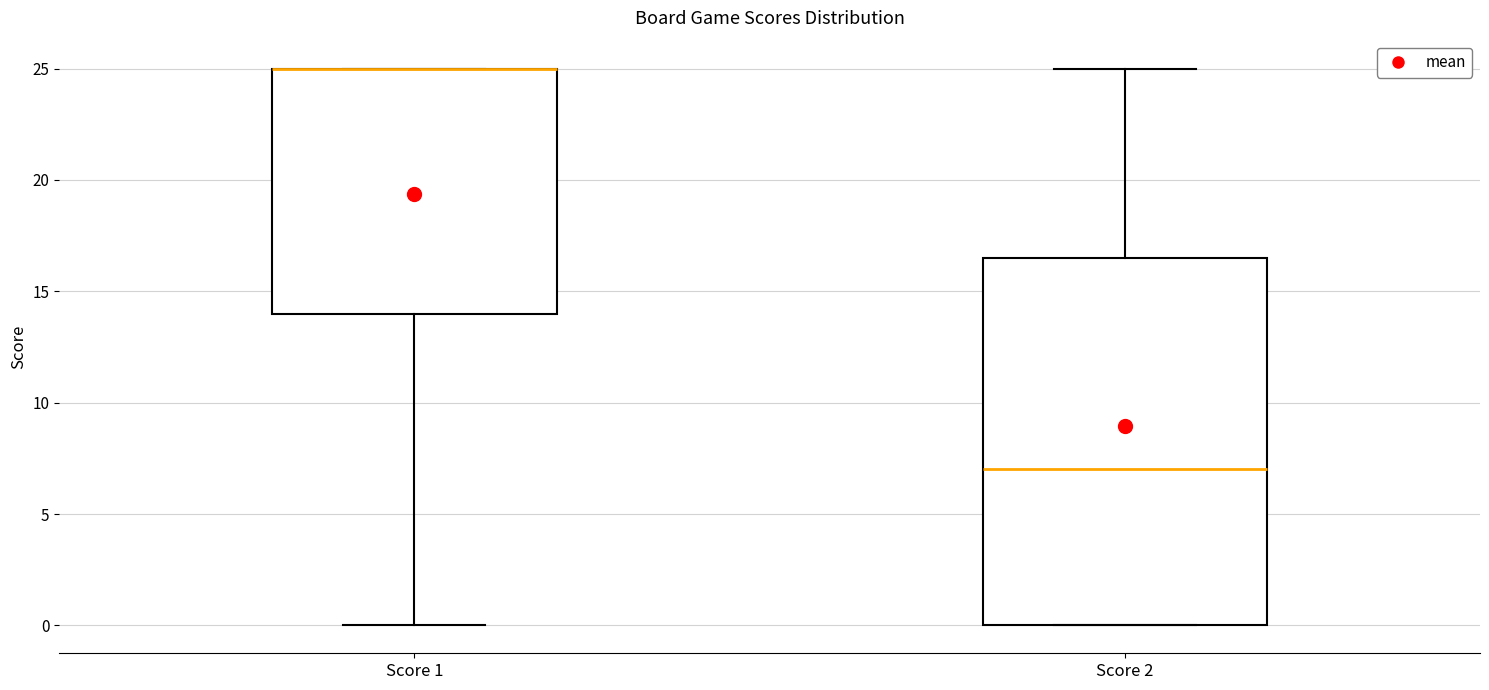

Reading left to right, transcribe this box plot: for each box, give where its median line is, the range the box spans, and where its two whiskers end, as read against the y-axis. The values are not printed on the chart, so give them approximately, as read against the axis.

Score 1: median 25.0 (drawn on the box's upper edge), box 14.0 to 25.0, whiskers 0.0 to 25.0
Score 2: median 7.0, box 0.0 to 16.5, whiskers 0.0 to 25.0